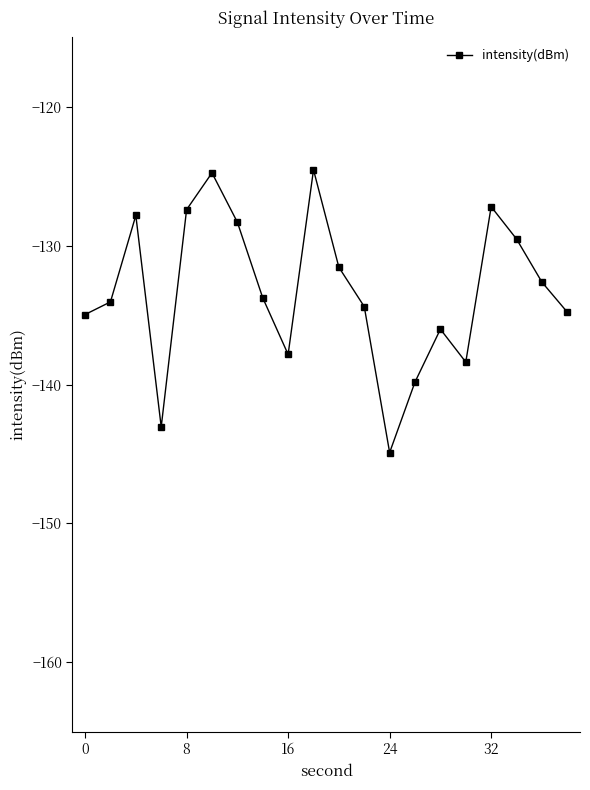

What is the difference between the second highest and second lowest values?

18.3